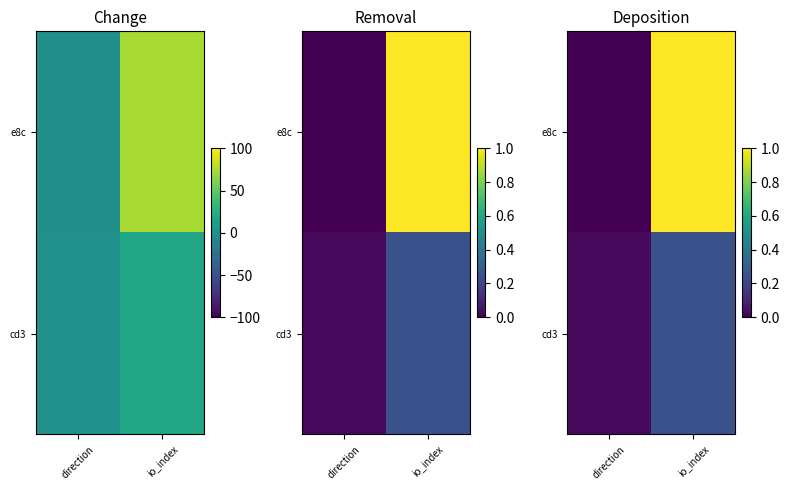

At which category does the chart reach its minimum across all series?

direction